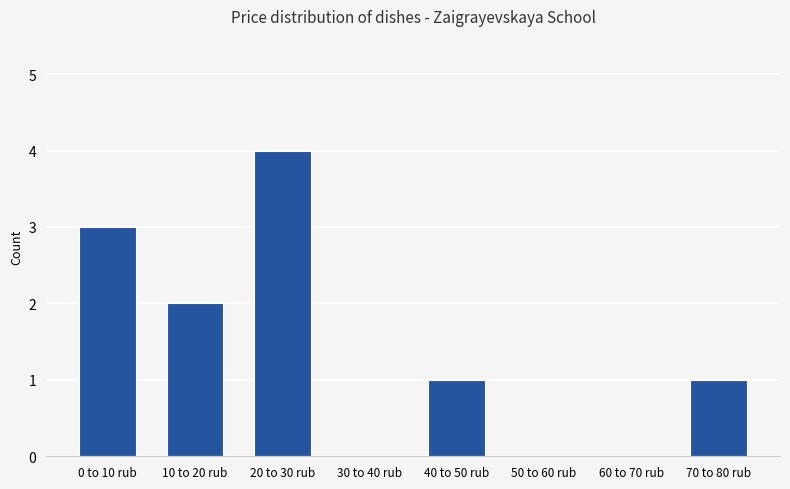

Reading left to right, list all the values displayed in this chart.

0 to 10 rub=3	10 to 20 rub=2	20 to 30 rub=4	30 to 40 rub=0	40 to 50 rub=1	50 to 60 rub=0	60 to 70 rub=0	70 to 80 rub=1